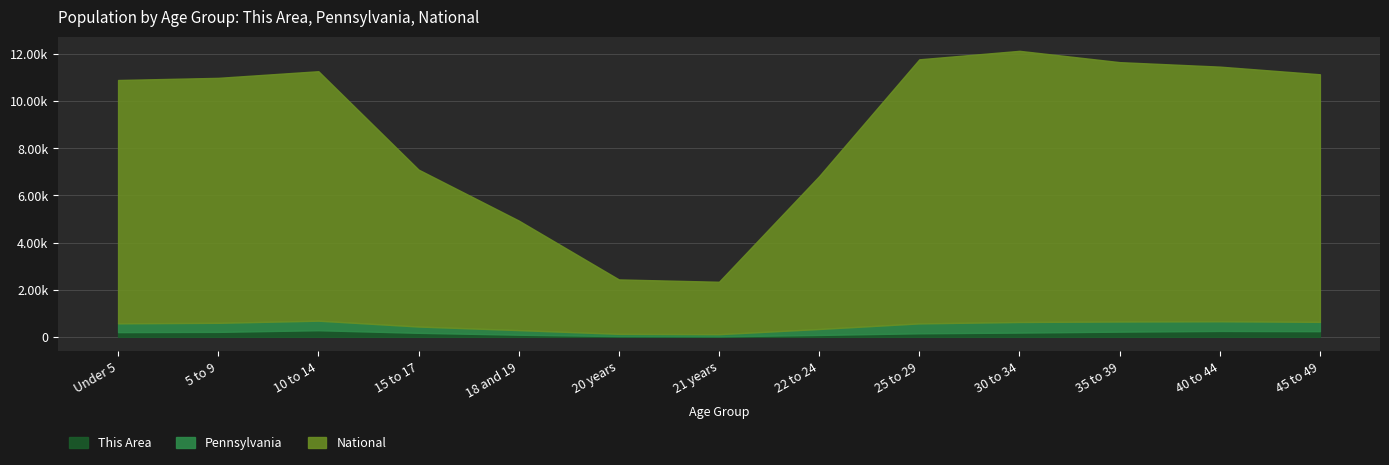

At which label does This Area first exceed 18?

Under 5